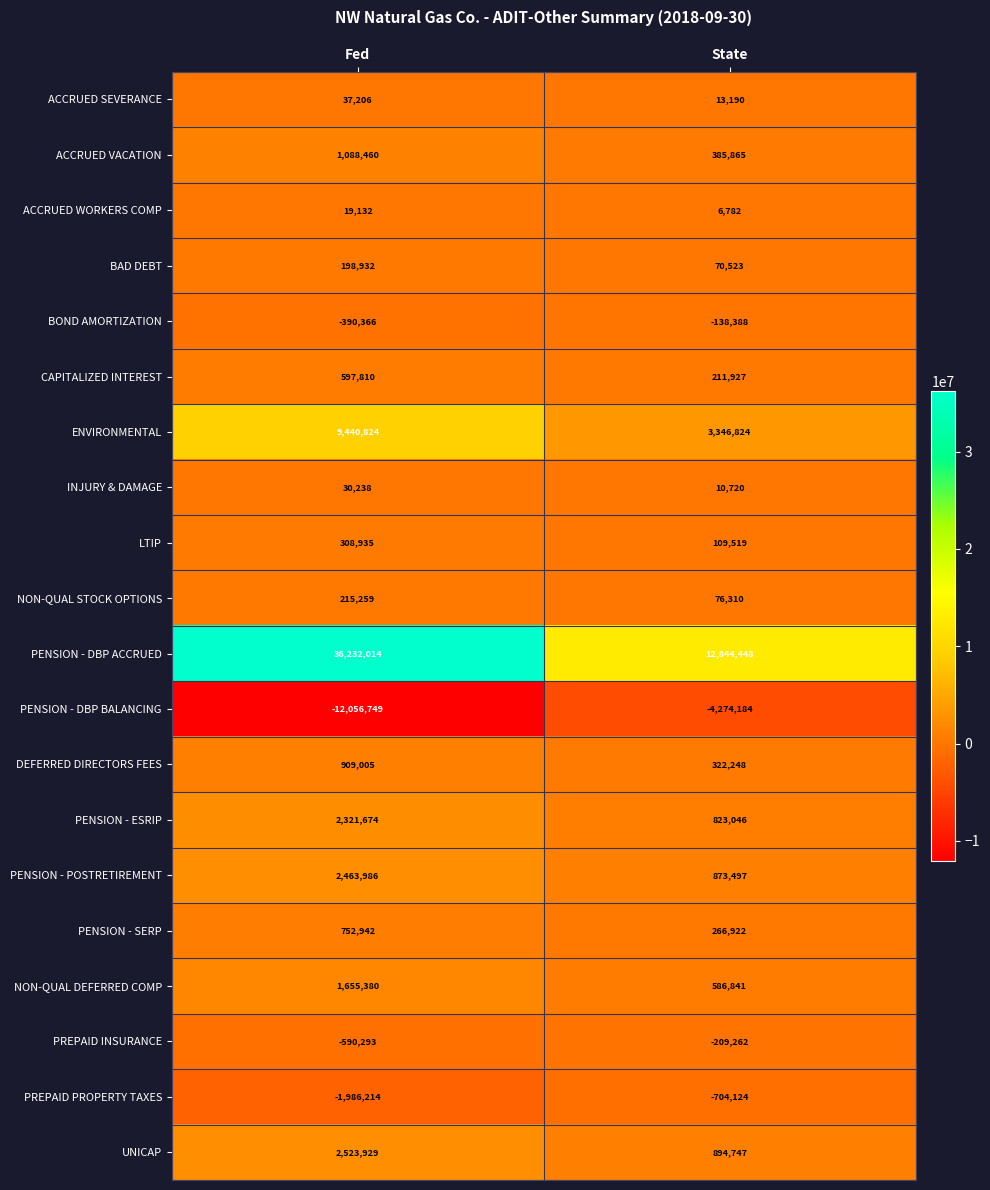

What is the sum of the CAPITALIZED INTEREST values at State and Fed?

809737